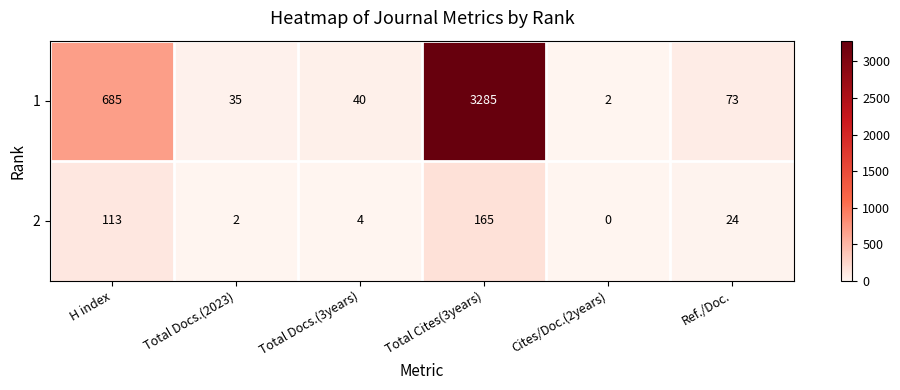

Count the number of data series in this chart.

2